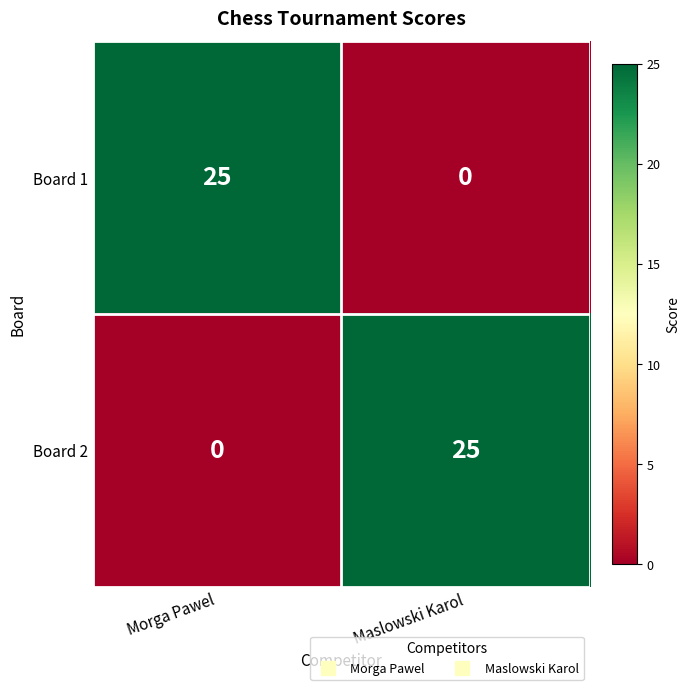

True or false: Board 2 has a value of 25 at Maslowski Karol.

True